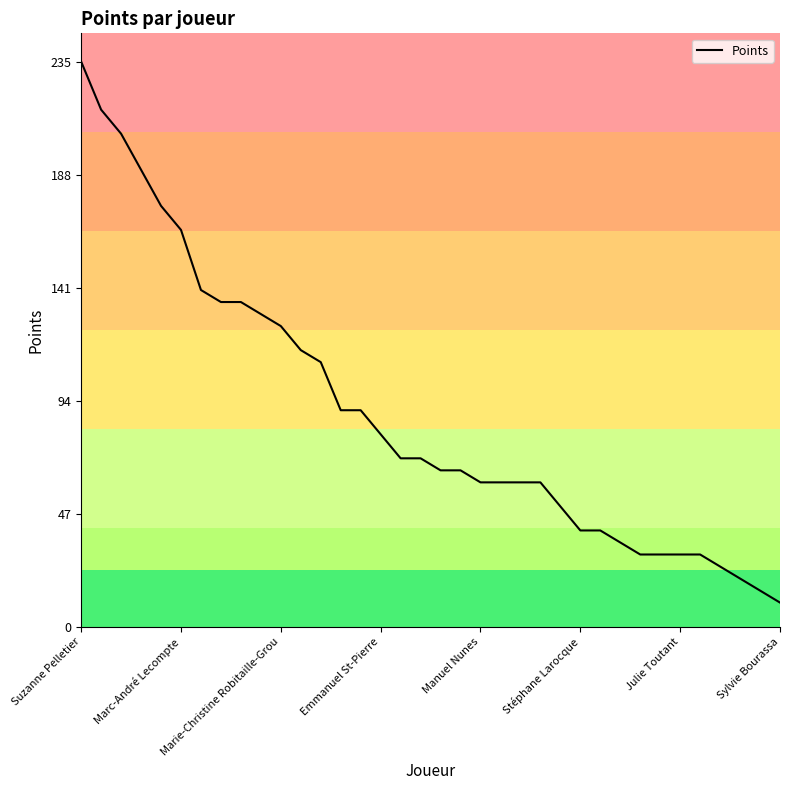

What is the smallest value displayed?

10